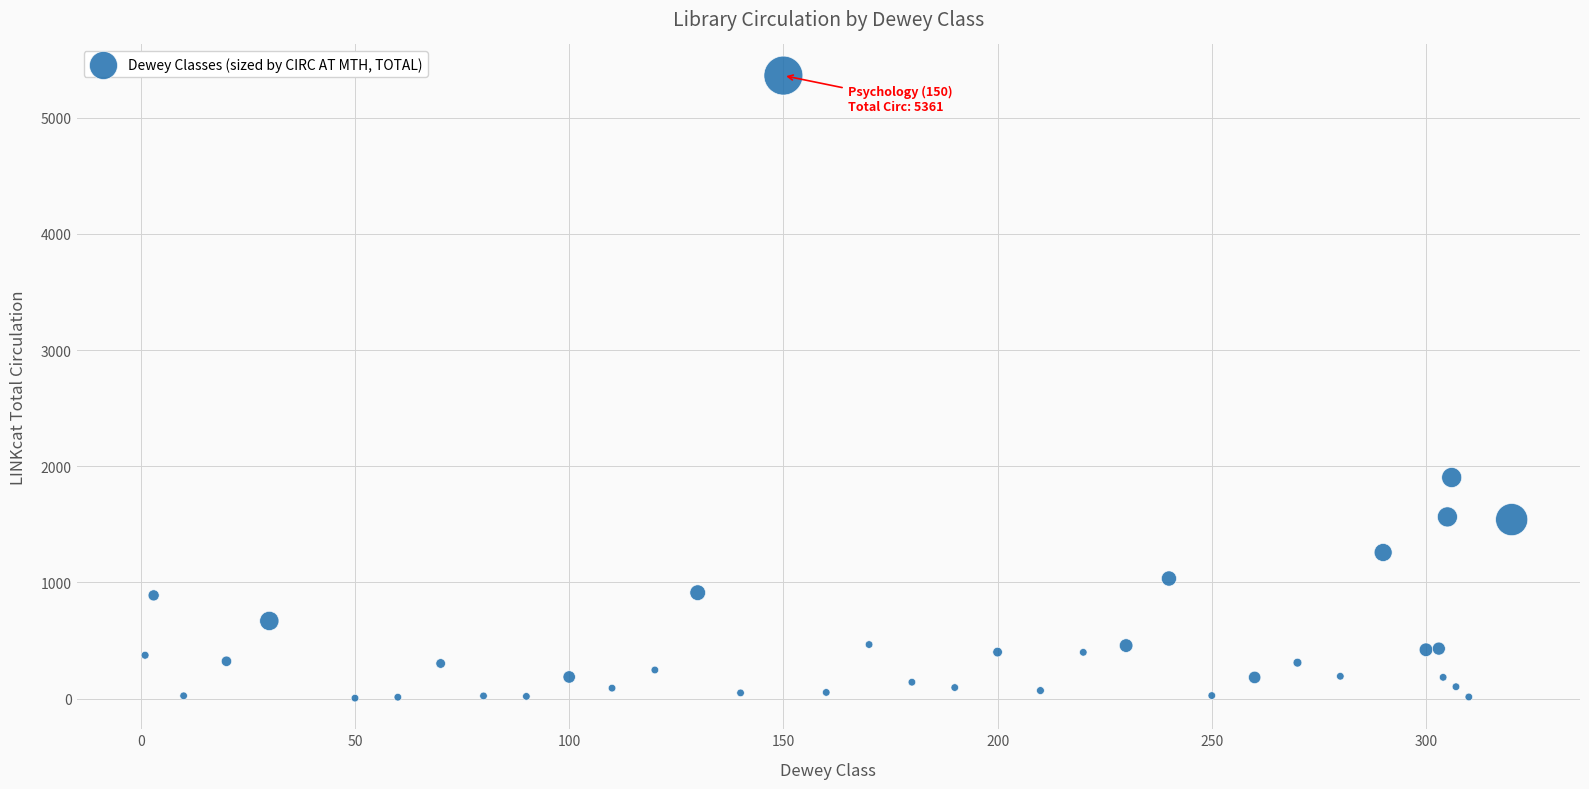

What Y value in the scatter plot is closest to 2683?

1903